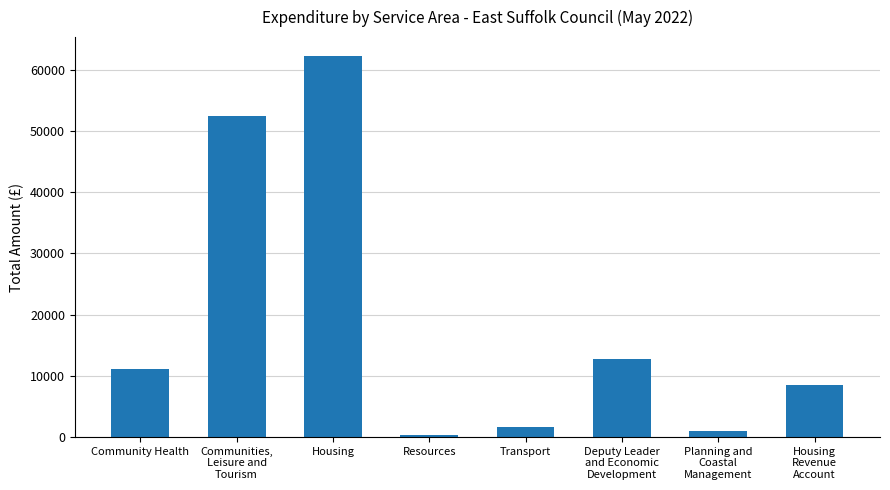

What is the difference between the second highest and second lowest values?

51549.7